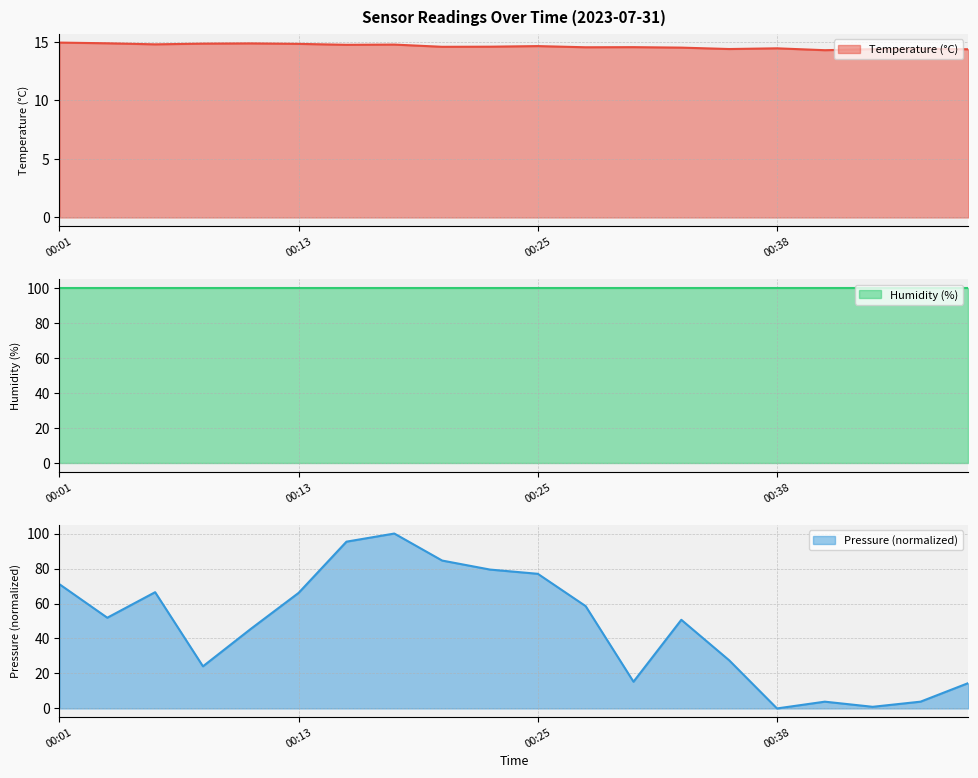

Which category has the highest value in the pressure series?

00:18